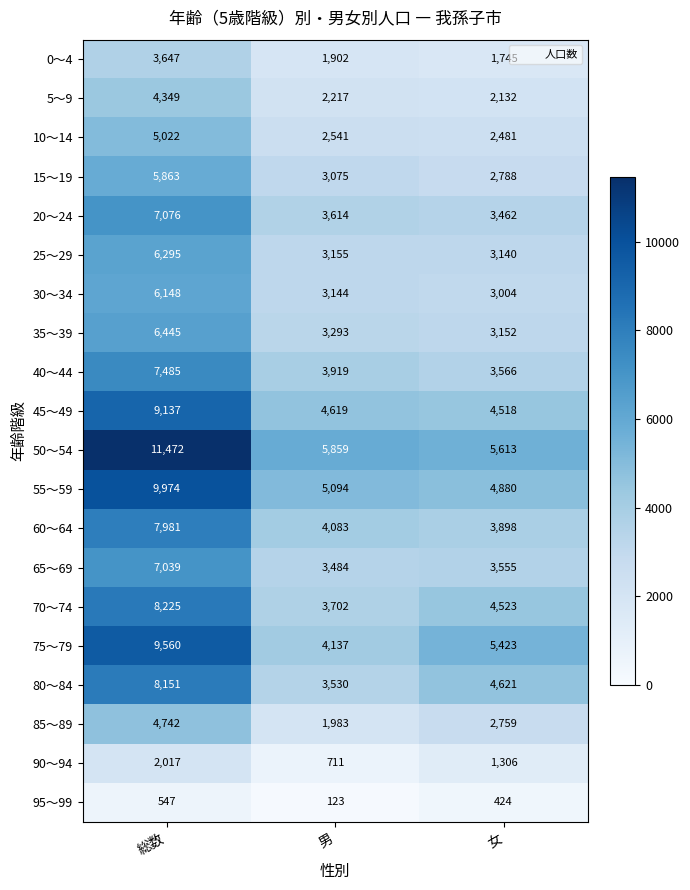

What is the maximum value shown in the chart?

11472